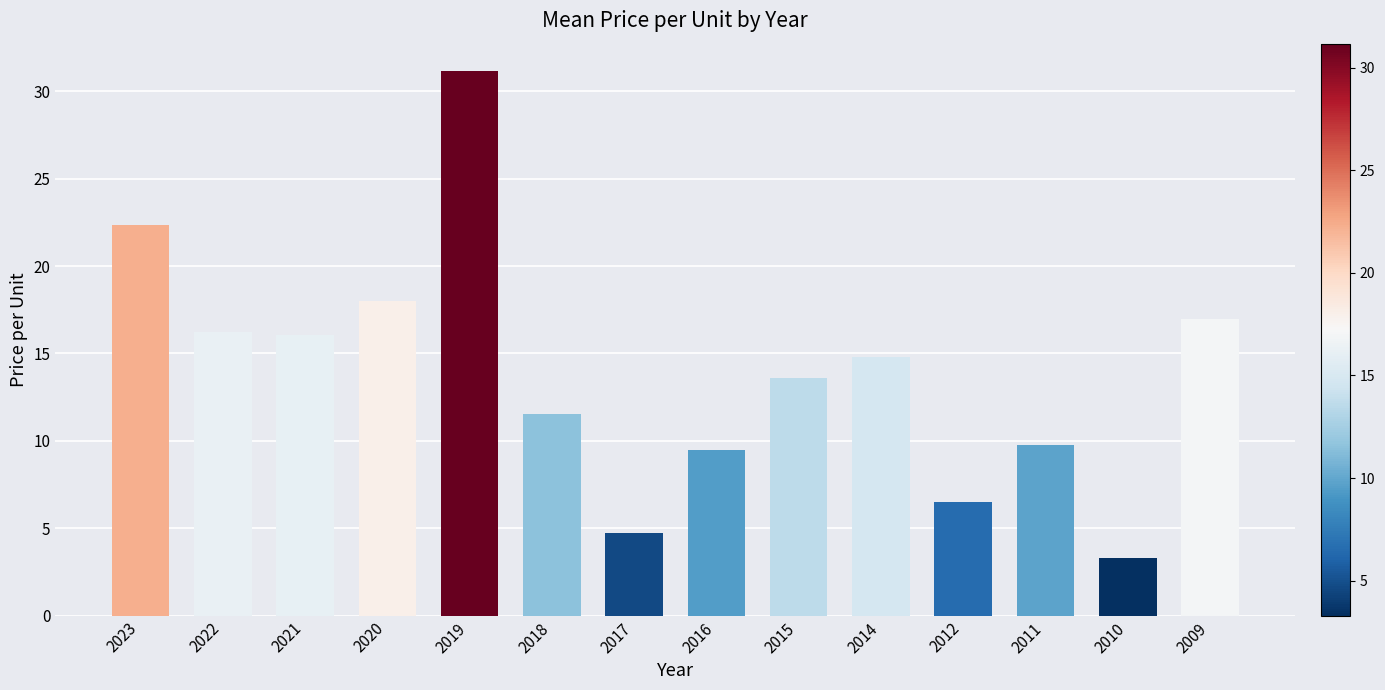

What is the value of the 10th bar from the left?

14.8